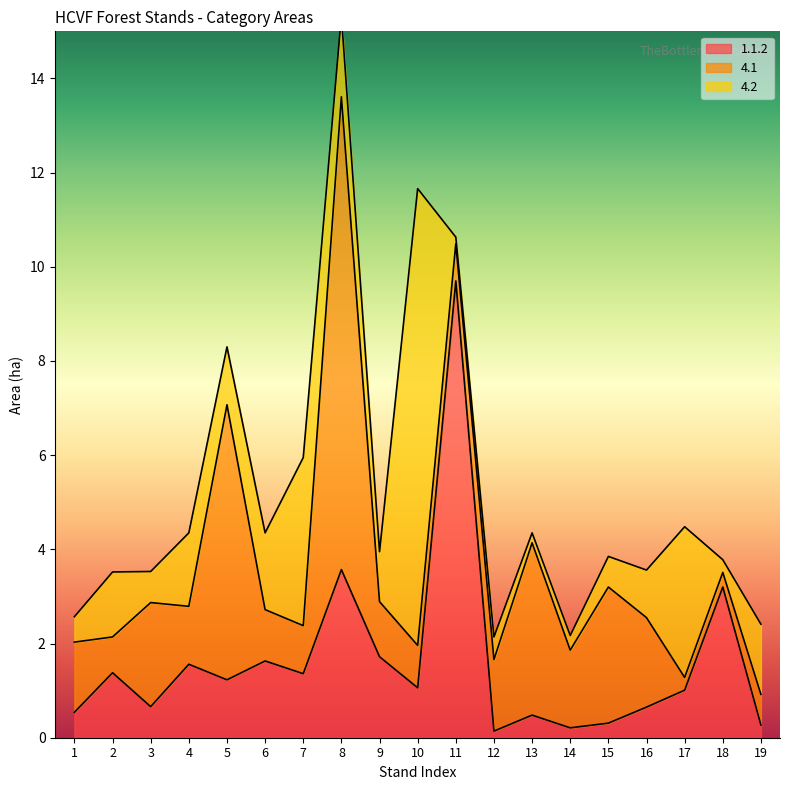

The 1.1.2 series shows 1.0 at 4. True or false?

False